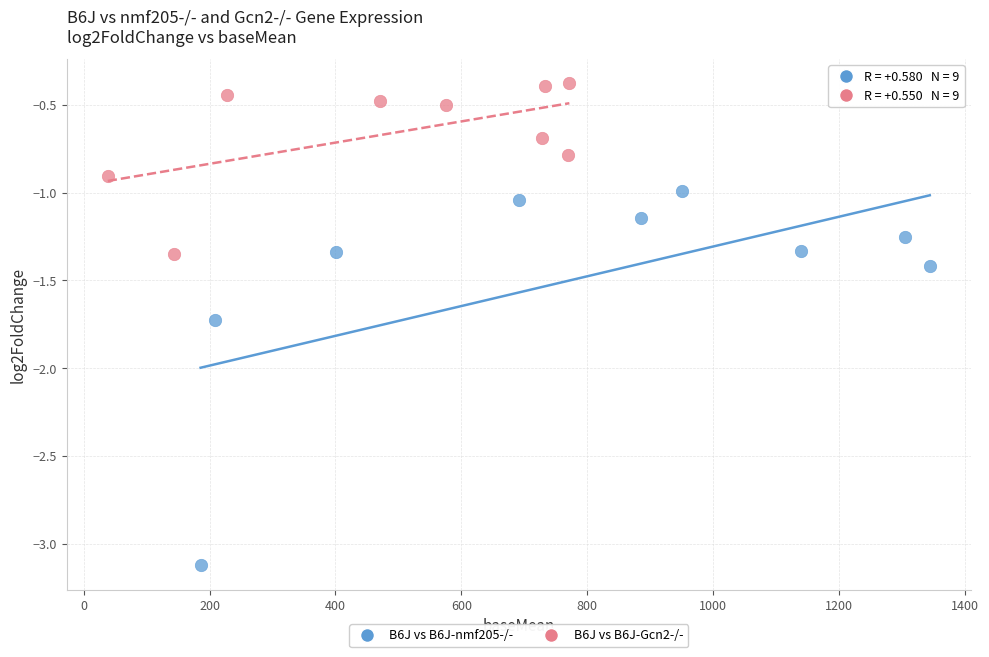

Which series contains the highest Y value?

B6J vs B6J-Gcn2-/-